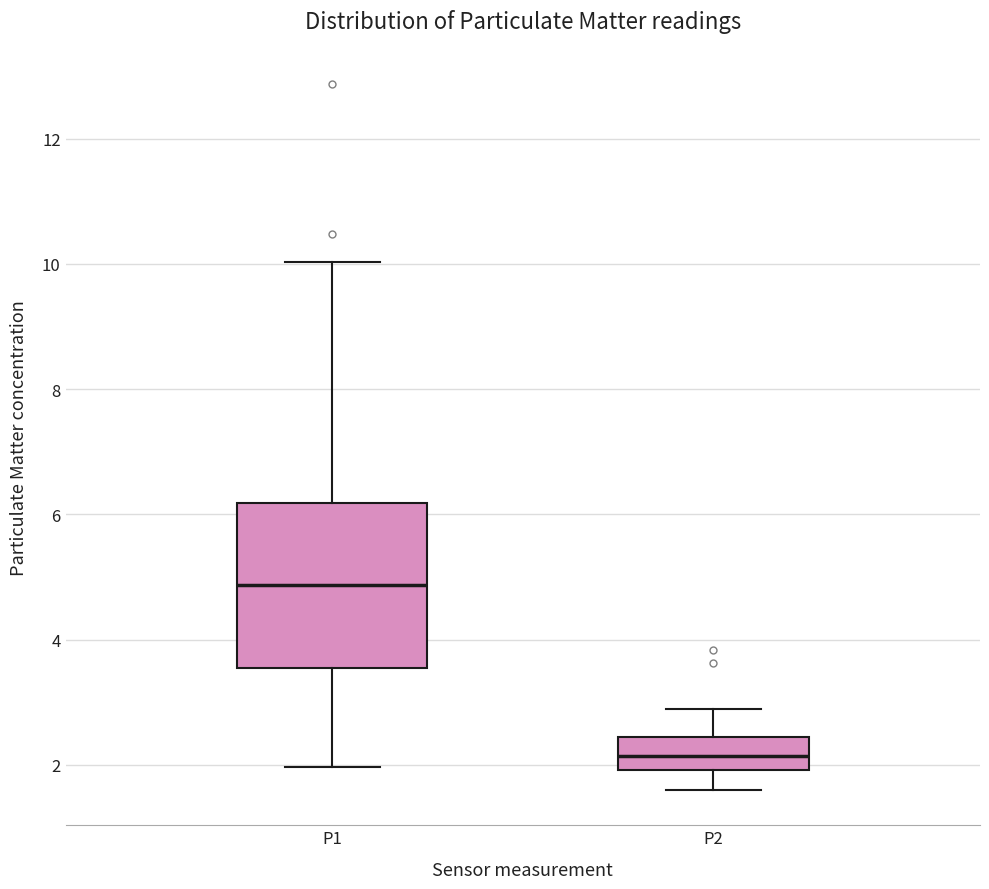

Which box has the highest median line?

P1